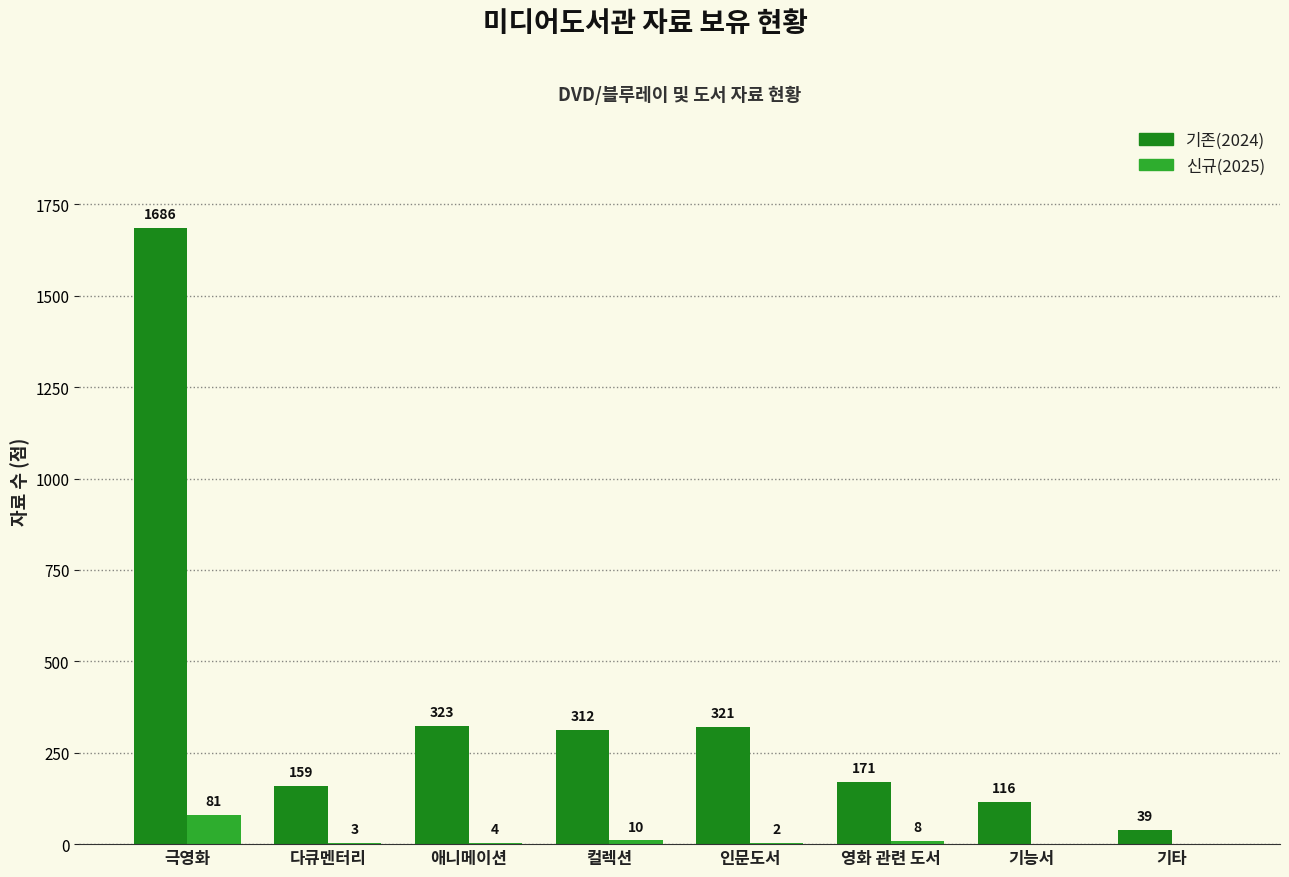

Does the chart contain stacked bars?

No